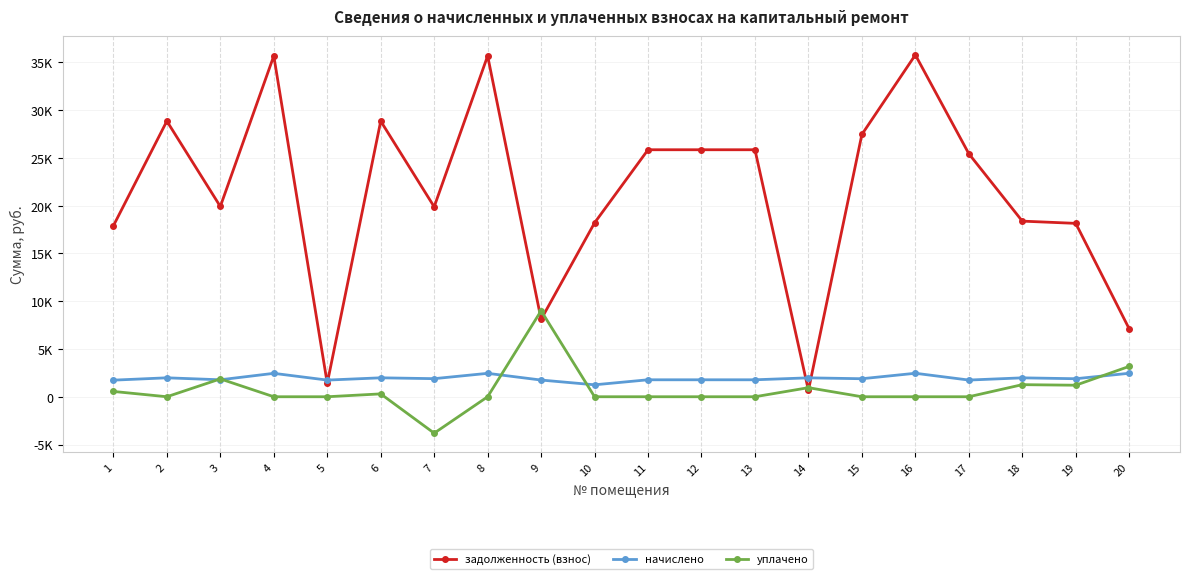

Is it true that начислено equals 671.8 at 6?

False